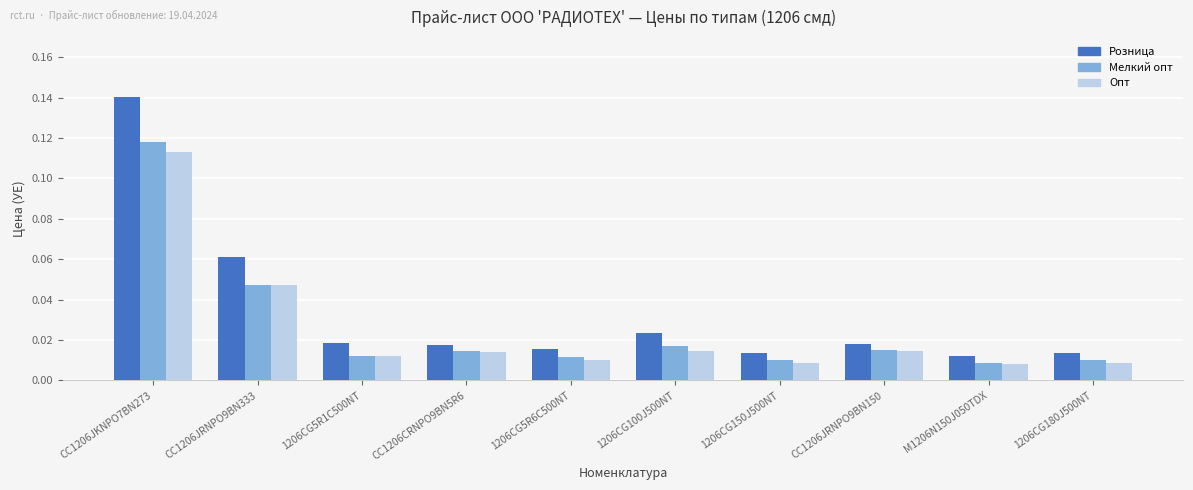

Is it true that Мелкий опт equals 0.1 at CC1206JRNPO9BN333?

False